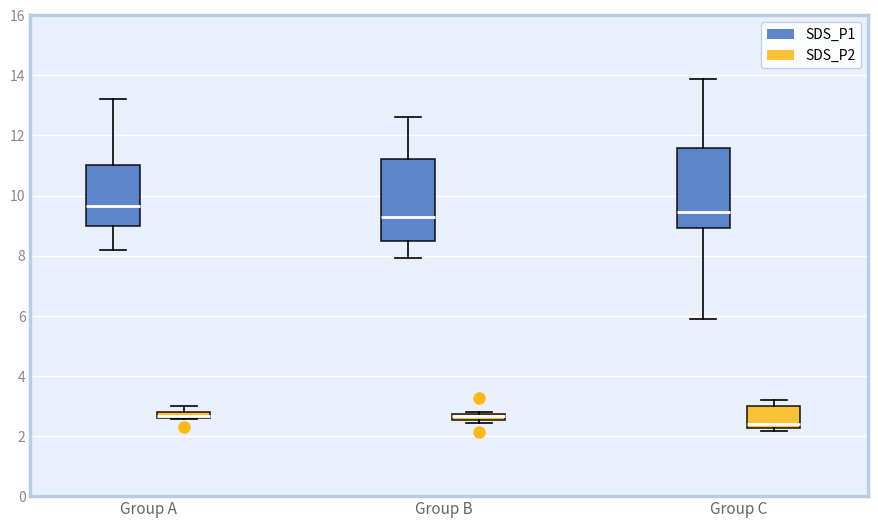

Where does the upper whisker of the box for Group C (SDS_P2) end on the y-axis? The values are not printed on the chart, so give them approximately, as read against the axis.

3.2